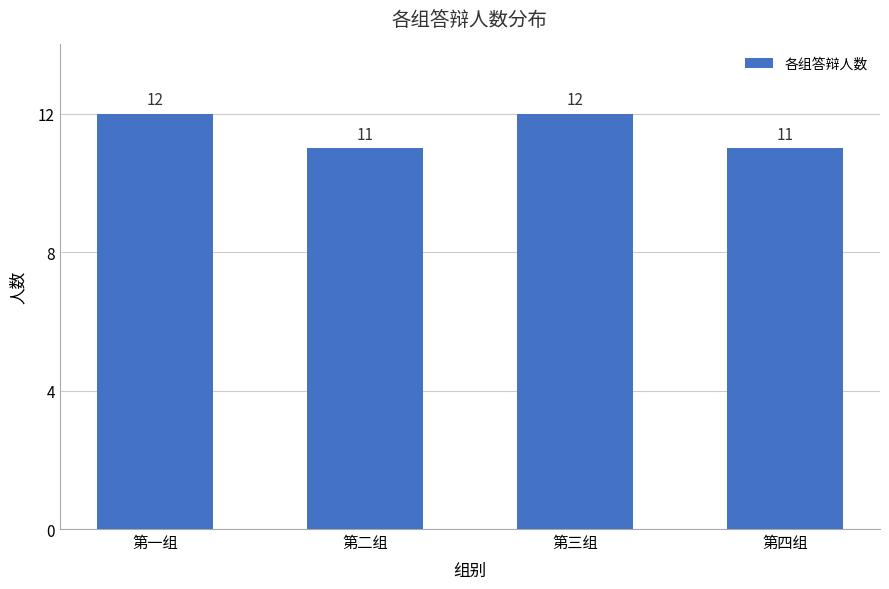

Are the bars grouped side by side (vs. stacked)?

No